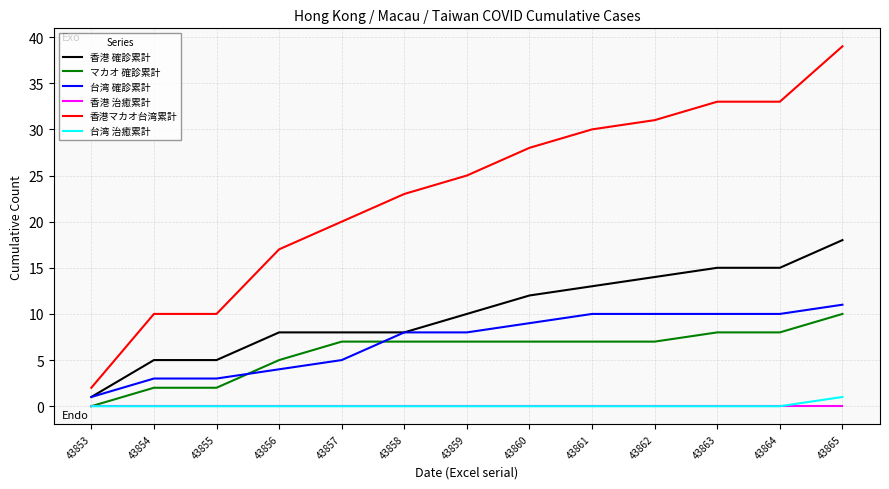

Reading left to right, what are all the values shown in this chart?

香港 確診累計: 43853=1	43854=5	43855=5	43856=8	43857=8	43858=8	43859=10	43860=12	43861=13	43862=14	43863=15	43864=15	43865=18
マカオ 確診累計: 43853=0	43854=2	43855=2	43856=5	43857=7	43858=7	43859=7	43860=7	43861=7	43862=7	43863=8	43864=8	43865=10
台湾 確診累計: 43853=1	43854=3	43855=3	43856=4	43857=5	43858=8	43859=8	43860=9	43861=10	43862=10	43863=10	43864=10	43865=11
香港 治癒累計: 43853=0	43854=0	43855=0	43856=0	43857=0	43858=0	43859=0	43860=0	43861=0	43862=0	43863=0	43864=0	43865=0
香港マカオ台湾累計: 43853=2	43854=10	43855=10	43856=17	43857=20	43858=23	43859=25	43860=28	43861=30	43862=31	43863=33	43864=33	43865=39
台湾 治癒累計: 43853=0	43854=0	43855=0	43856=0	43857=0	43858=0	43859=0	43860=0	43861=0	43862=0	43863=0	43864=0	43865=1